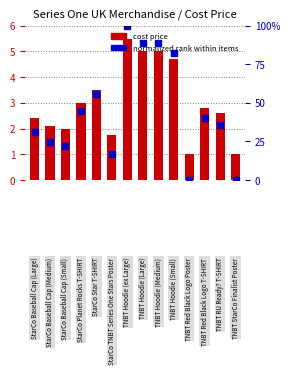

What is the approximate value of Cost Price at 9?

4.7